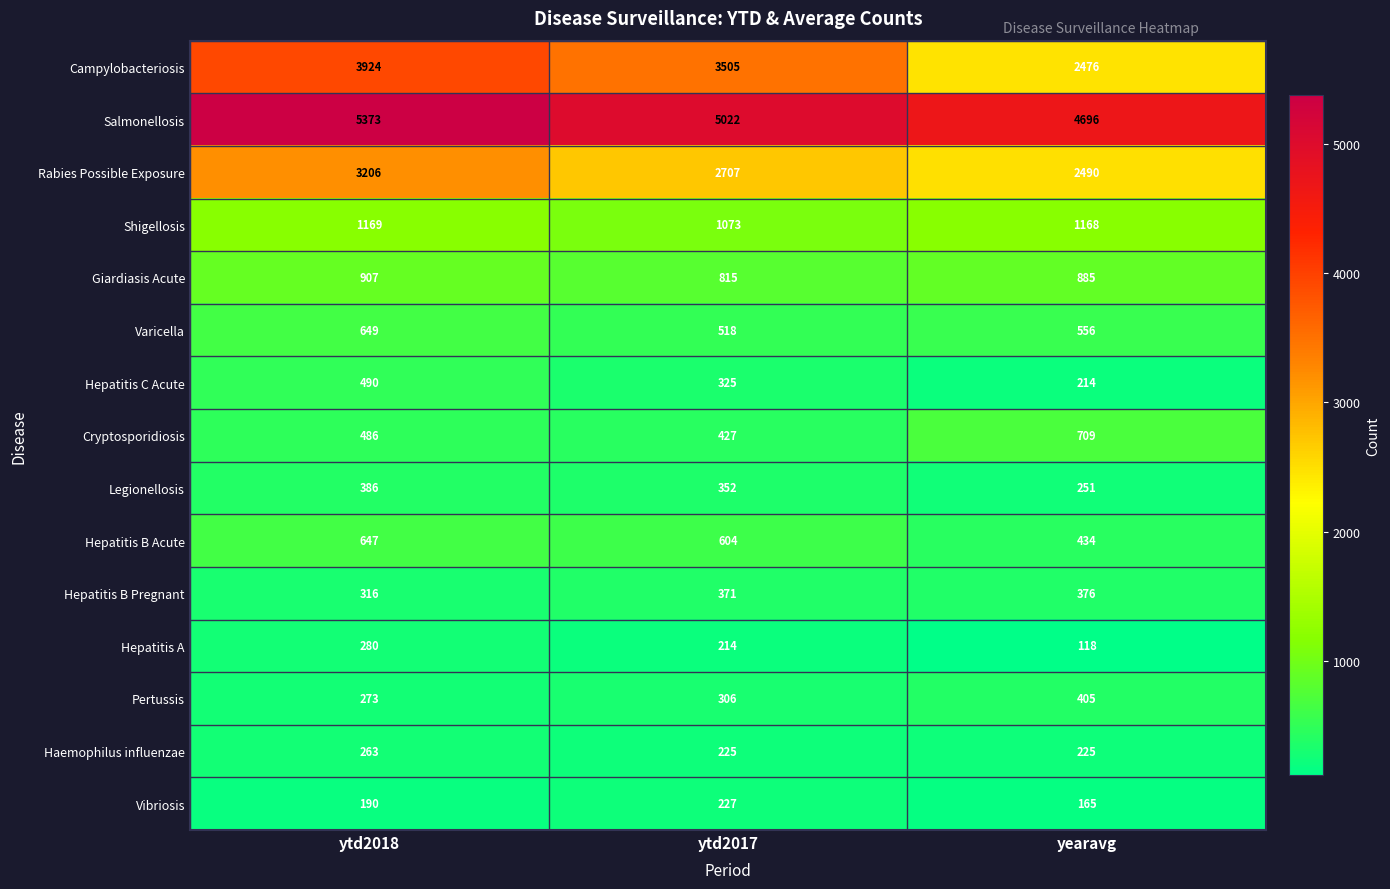

What is the maximum value for Hepatitis A?

280